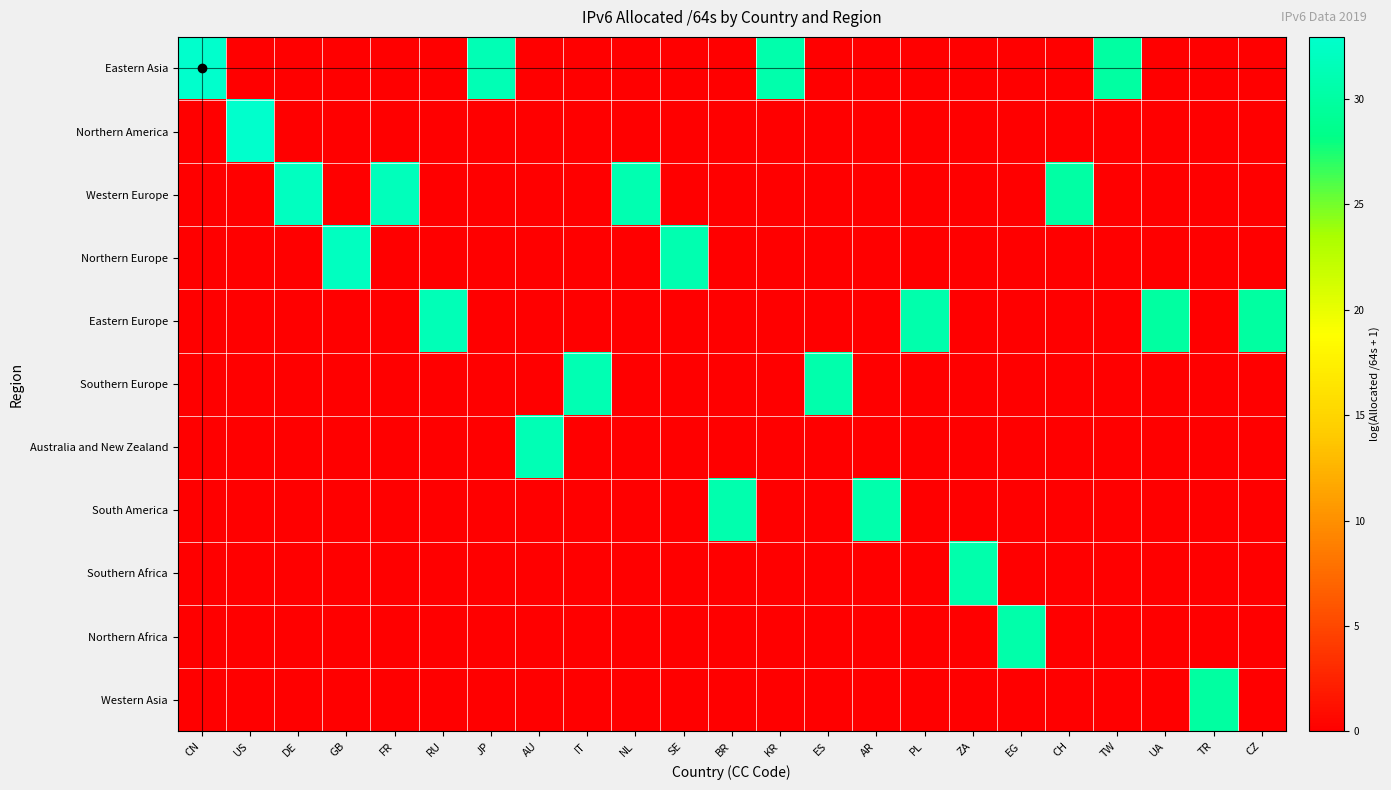

Reading right to left, what are all the values shown in this chart?

Eastern Asia: CZ=0.0	TR=0.0	UA=0.0	TW=30.0	CH=0.0	EG=0.0	ZA=0.0	PL=0.0	AR=0.0	ES=0.0	KR=30.7	BR=0.0	SE=0.0	NL=0.0	IT=0.0	AU=0.0	JP=31.4	RU=0.0	FR=0.0	GB=0.0	DE=0.0	US=0.0	CN=32.9
Northern America: CZ=0.0	TR=0.0	UA=0.0	TW=0.0	CH=0.0	EG=0.0	ZA=0.0	PL=0.0	AR=0.0	ES=0.0	KR=0.0	BR=0.0	SE=0.0	NL=0.0	IT=0.0	AU=0.0	JP=0.0	RU=0.0	FR=0.0	GB=0.0	DE=0.0	US=32.9	CN=0.0
Western Europe: CZ=0.0	TR=0.0	UA=0.0	TW=0.0	CH=30.2	EG=0.0	ZA=0.0	PL=0.0	AR=0.0	ES=0.0	KR=0.0	BR=0.0	SE=0.0	NL=31.1	IT=0.0	AU=0.0	JP=0.0	RU=0.0	FR=31.7	GB=0.0	DE=32.1	US=0.0	CN=0.0
Northern Europe: CZ=0.0	TR=0.0	UA=0.0	TW=0.0	CH=0.0	EG=0.0	ZA=0.0	PL=0.0	AR=0.0	ES=0.0	KR=0.0	BR=0.0	SE=30.9	NL=0.0	IT=0.0	AU=0.0	JP=0.0	RU=0.0	FR=0.0	GB=32.1	DE=0.0	US=0.0	CN=0.0
Eastern Europe: CZ=29.9	TR=0.0	UA=29.9	TW=0.0	CH=0.0	EG=0.0	ZA=0.0	PL=30.7	AR=0.0	ES=0.0	KR=0.0	BR=0.0	SE=0.0	NL=0.0	IT=0.0	AU=0.0	JP=0.0	RU=31.4	FR=0.0	GB=0.0	DE=0.0	US=0.0	CN=0.0
Southern Europe: CZ=0.0	TR=0.0	UA=0.0	TW=0.0	CH=0.0	EG=0.0	ZA=0.0	PL=0.0	AR=0.0	ES=30.7	KR=0.0	BR=0.0	SE=0.0	NL=0.0	IT=31.2	AU=0.0	JP=0.0	RU=0.0	FR=0.0	GB=0.0	DE=0.0	US=0.0	CN=0.0
Australia and New Zealand: CZ=0.0	TR=0.0	UA=0.0	TW=0.0	CH=0.0	EG=0.0	ZA=0.0	PL=0.0	AR=0.0	ES=0.0	KR=0.0	BR=0.0	SE=0.0	NL=0.0	IT=0.0	AU=31.3	JP=0.0	RU=0.0	FR=0.0	GB=0.0	DE=0.0	US=0.0	CN=0.0
South America: CZ=0.0	TR=0.0	UA=0.0	TW=0.0	CH=0.0	EG=0.0	ZA=0.0	PL=0.0	AR=30.7	ES=0.0	KR=0.0	BR=30.9	SE=0.0	NL=0.0	IT=0.0	AU=0.0	JP=0.0	RU=0.0	FR=0.0	GB=0.0	DE=0.0	US=0.0	CN=0.0
Southern Africa: CZ=0.0	TR=0.0	UA=0.0	TW=0.0	CH=0.0	EG=0.0	ZA=30.6	PL=0.0	AR=0.0	ES=0.0	KR=0.0	BR=0.0	SE=0.0	NL=0.0	IT=0.0	AU=0.0	JP=0.0	RU=0.0	FR=0.0	GB=0.0	DE=0.0	US=0.0	CN=0.0
Northern Africa: CZ=0.0	TR=0.0	UA=0.0	TW=0.0	CH=0.0	EG=30.5	ZA=0.0	PL=0.0	AR=0.0	ES=0.0	KR=0.0	BR=0.0	SE=0.0	NL=0.0	IT=0.0	AU=0.0	JP=0.0	RU=0.0	FR=0.0	GB=0.0	DE=0.0	US=0.0	CN=0.0
Western Asia: CZ=0.0	TR=29.9	UA=0.0	TW=0.0	CH=0.0	EG=0.0	ZA=0.0	PL=0.0	AR=0.0	ES=0.0	KR=0.0	BR=0.0	SE=0.0	NL=0.0	IT=0.0	AU=0.0	JP=0.0	RU=0.0	FR=0.0	GB=0.0	DE=0.0	US=0.0	CN=0.0